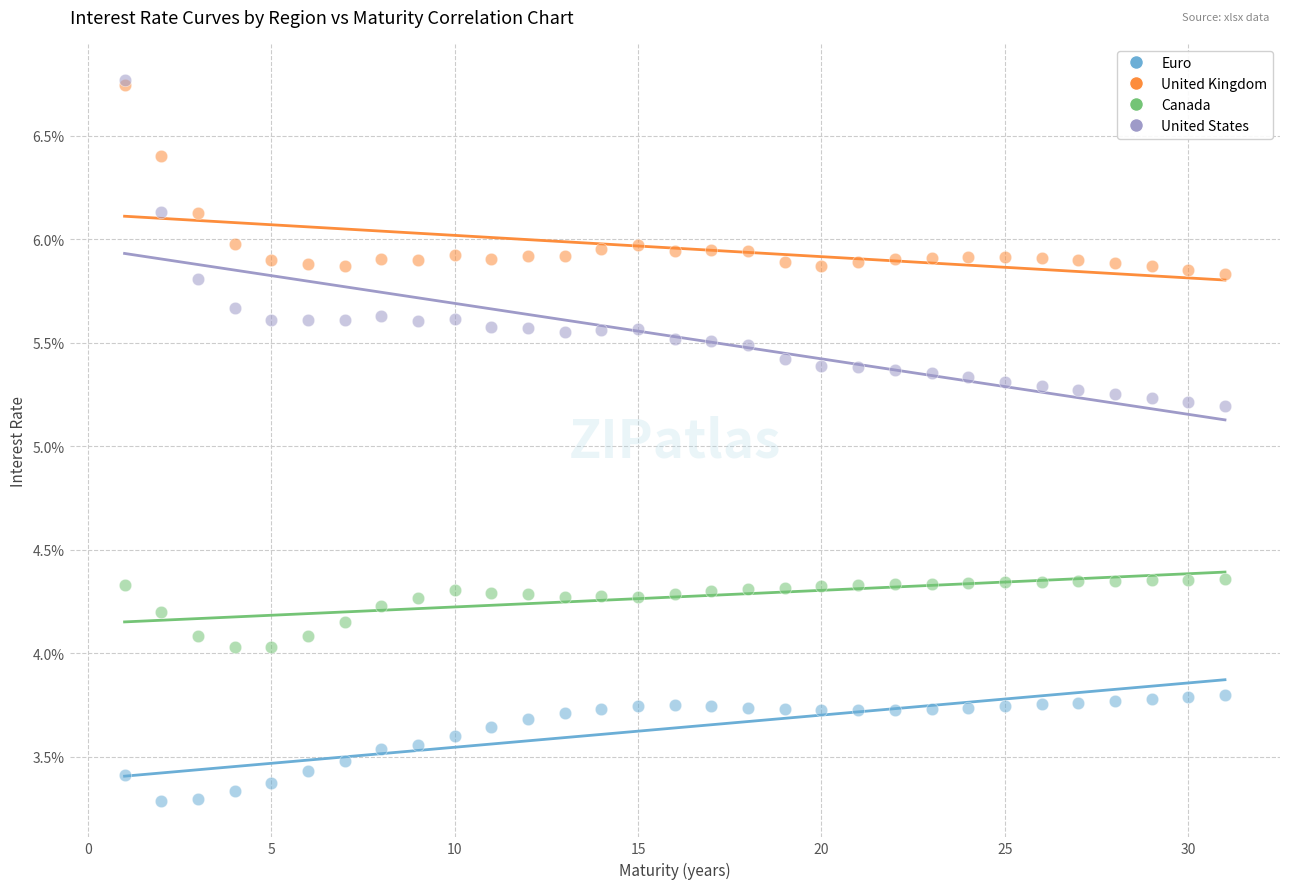

Which series contains the lowest Y value?

Euro